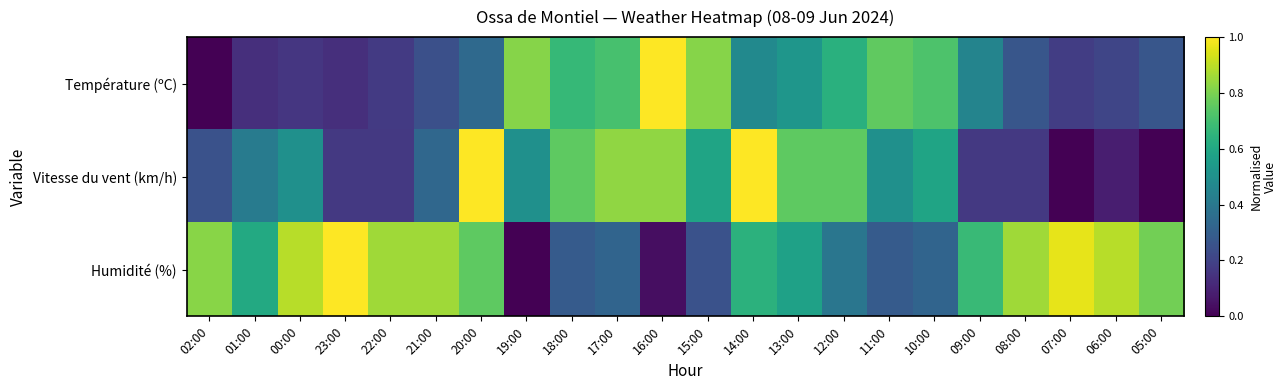

Which series has the widest spread of values?

Température (ºC)